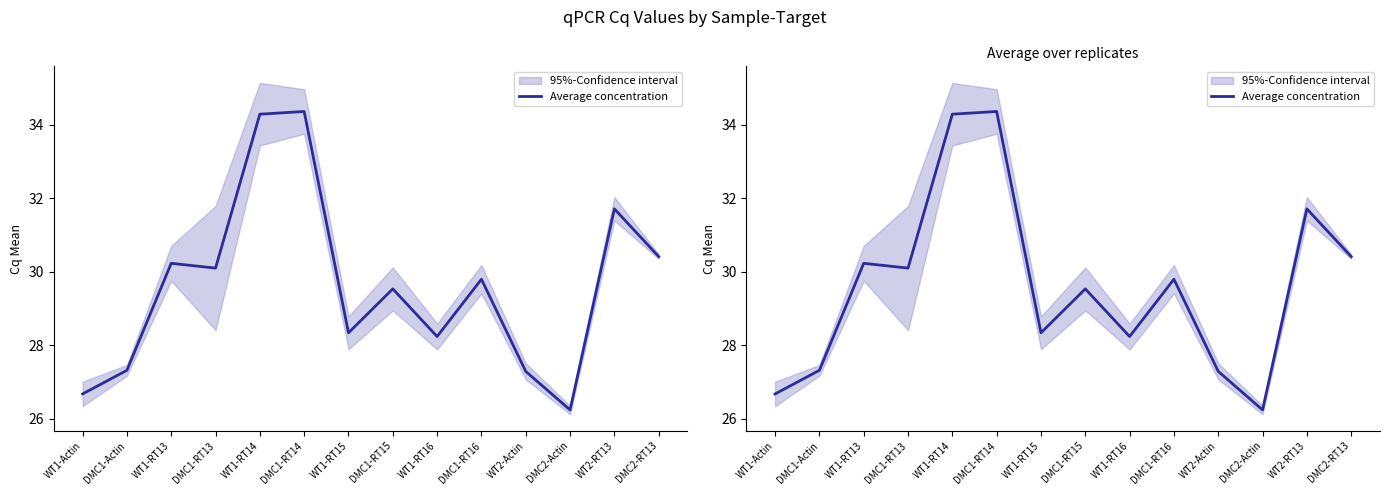

What is the difference between the maximum and minimum values?

8.1